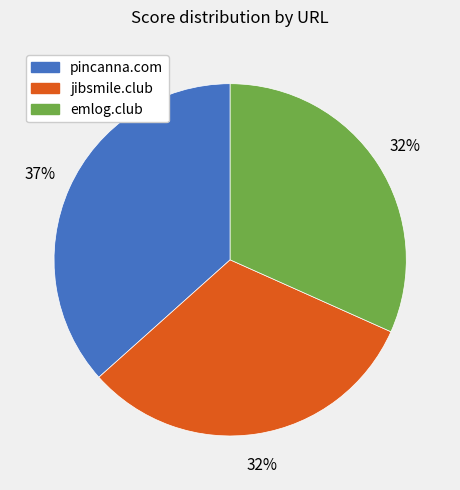

Does jibsmile.club represent more than half of the total?

No